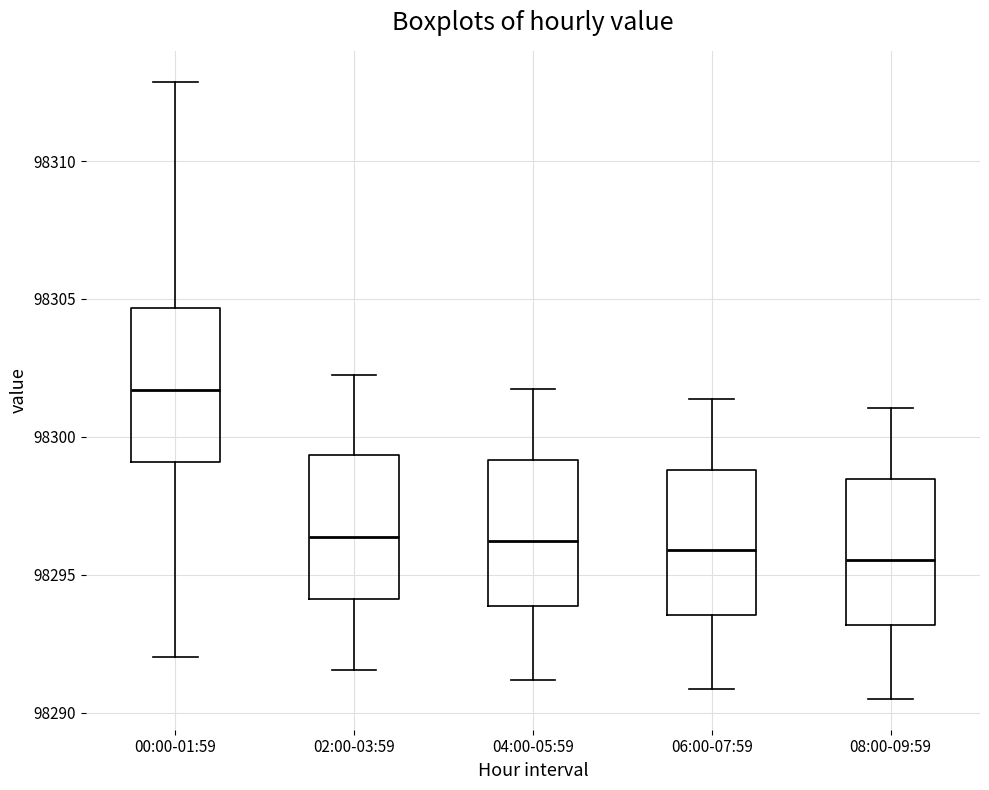

Where does the upper whisker of the box for 04:00-05:59 end on the y-axis? The values are not printed on the chart, so give them approximately, as read against the axis.

98301.5